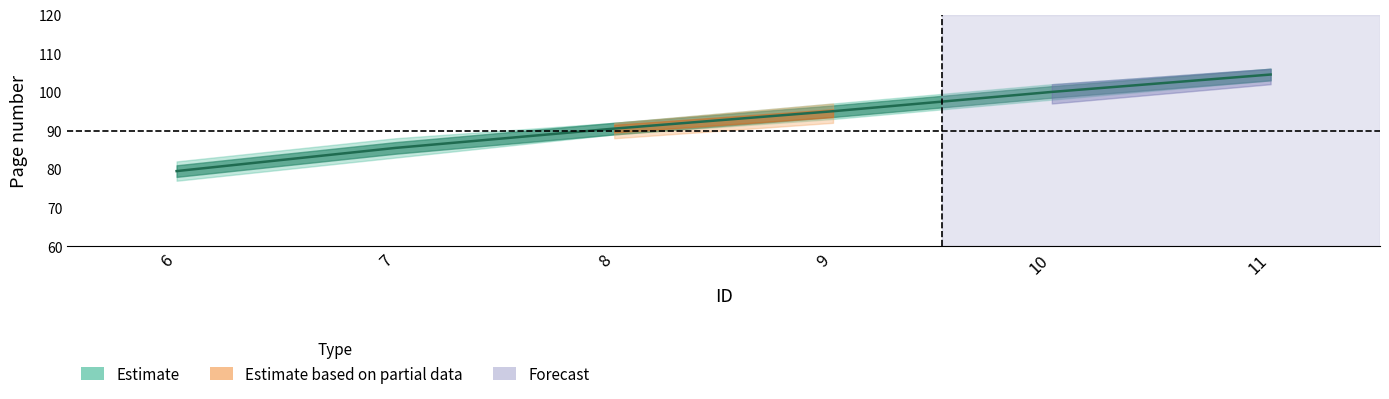

List the labels in order of value, largest first.

11, 10, 9, 8, 7, 6